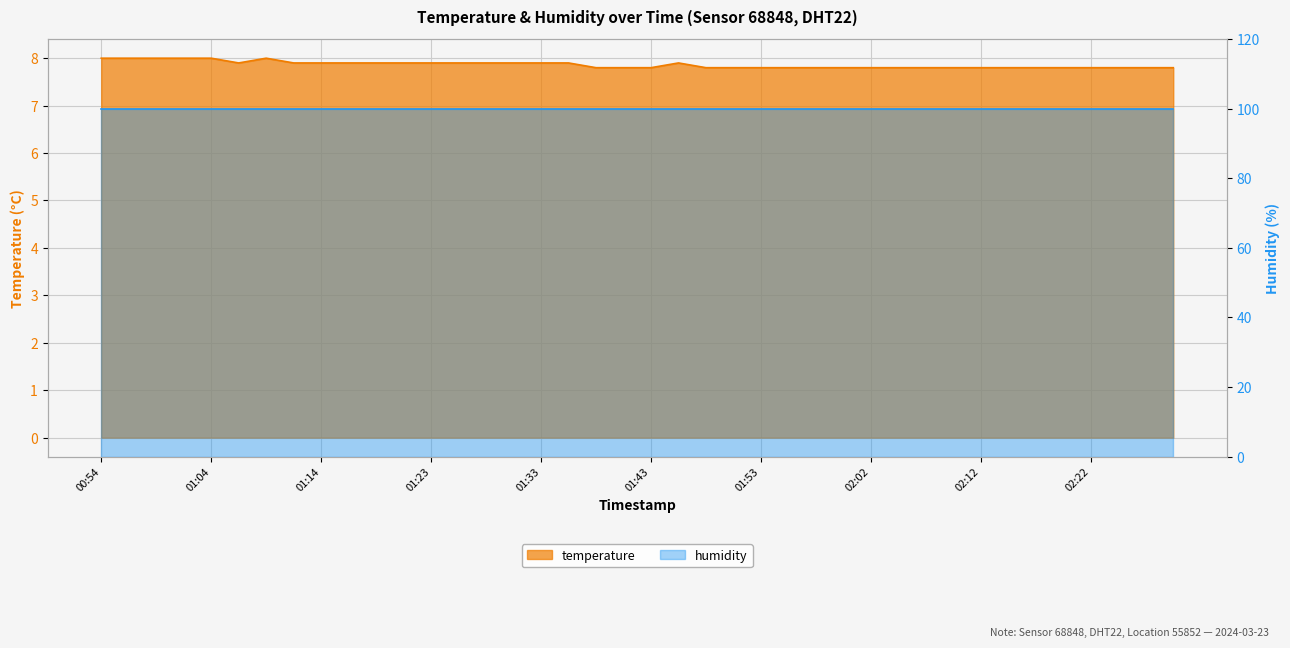

What is the difference between the maximum and minimum values?

0.2